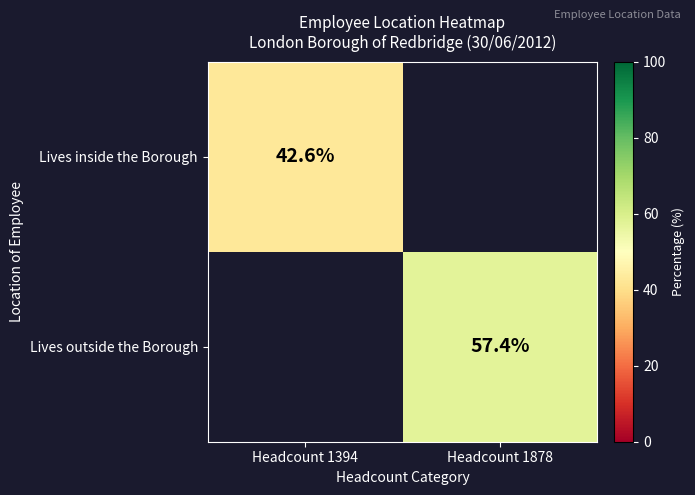

The Lives outside the Borough series shows 26.9 at Headcount 1878. True or false?

False